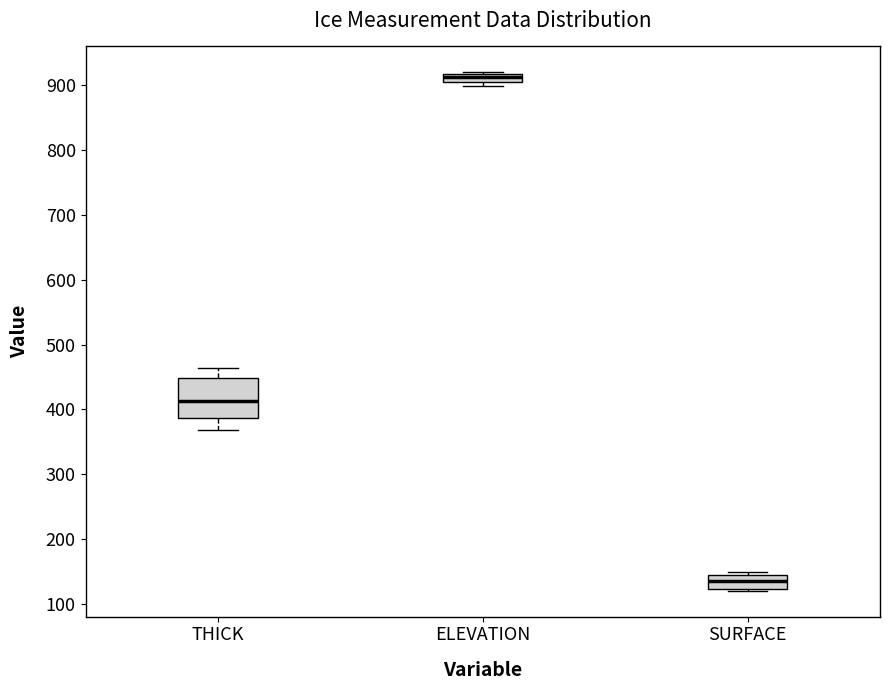

Where is the lower edge of the box for ELEVATION on the y-axis? The values are not printed on the chart, so give them approximately, as read against the axis.

910